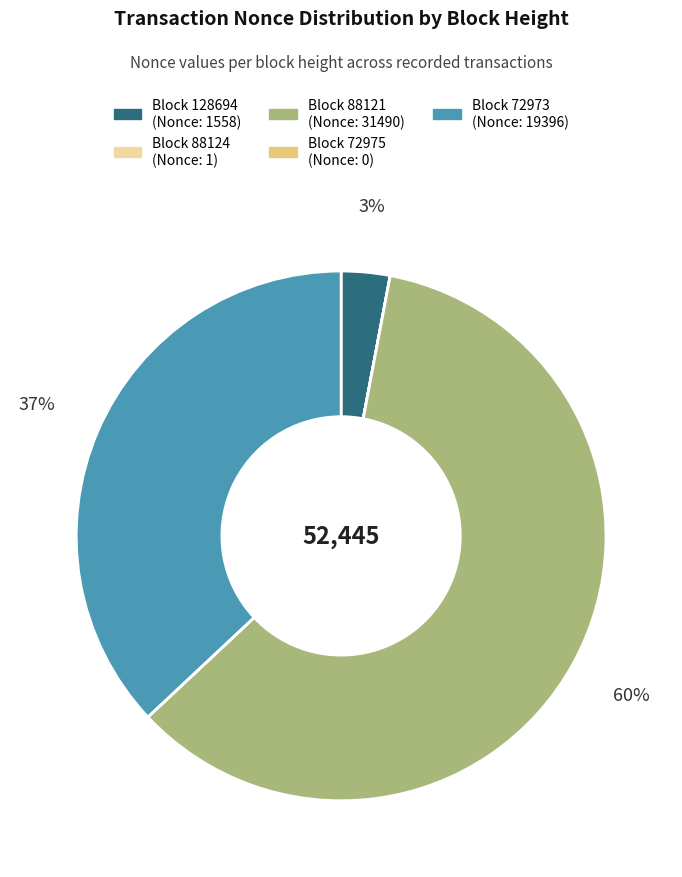

To the nearest percent, what is the difference between the largest and smallest slice percentages?

60%